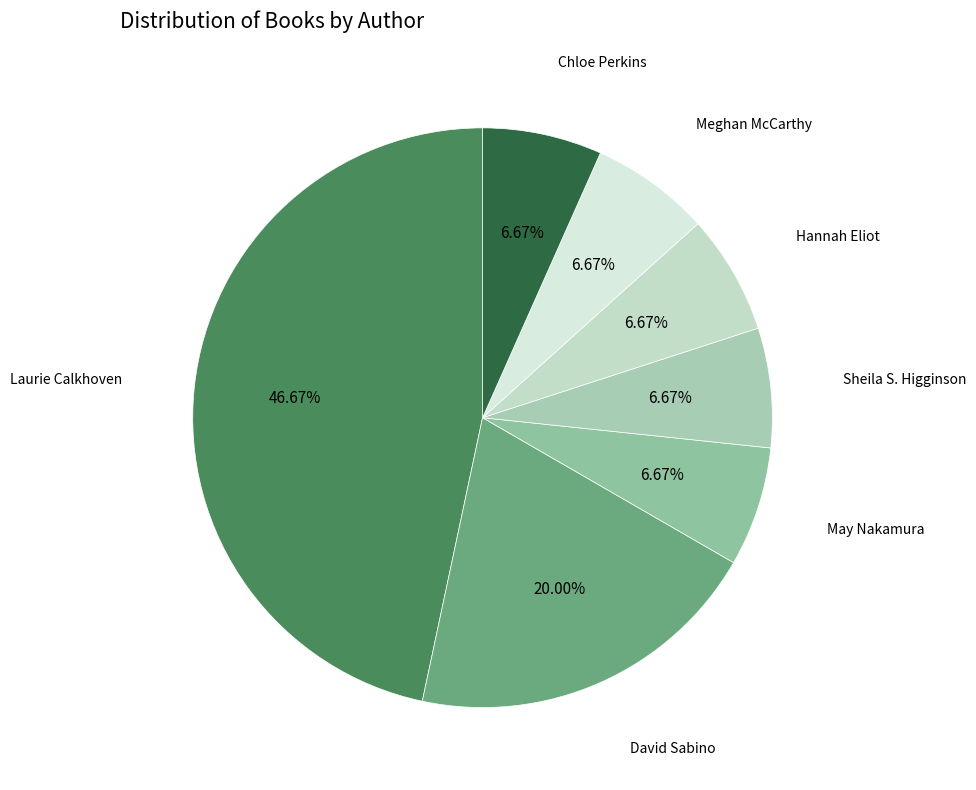

Is there a majority slice in this chart?

No